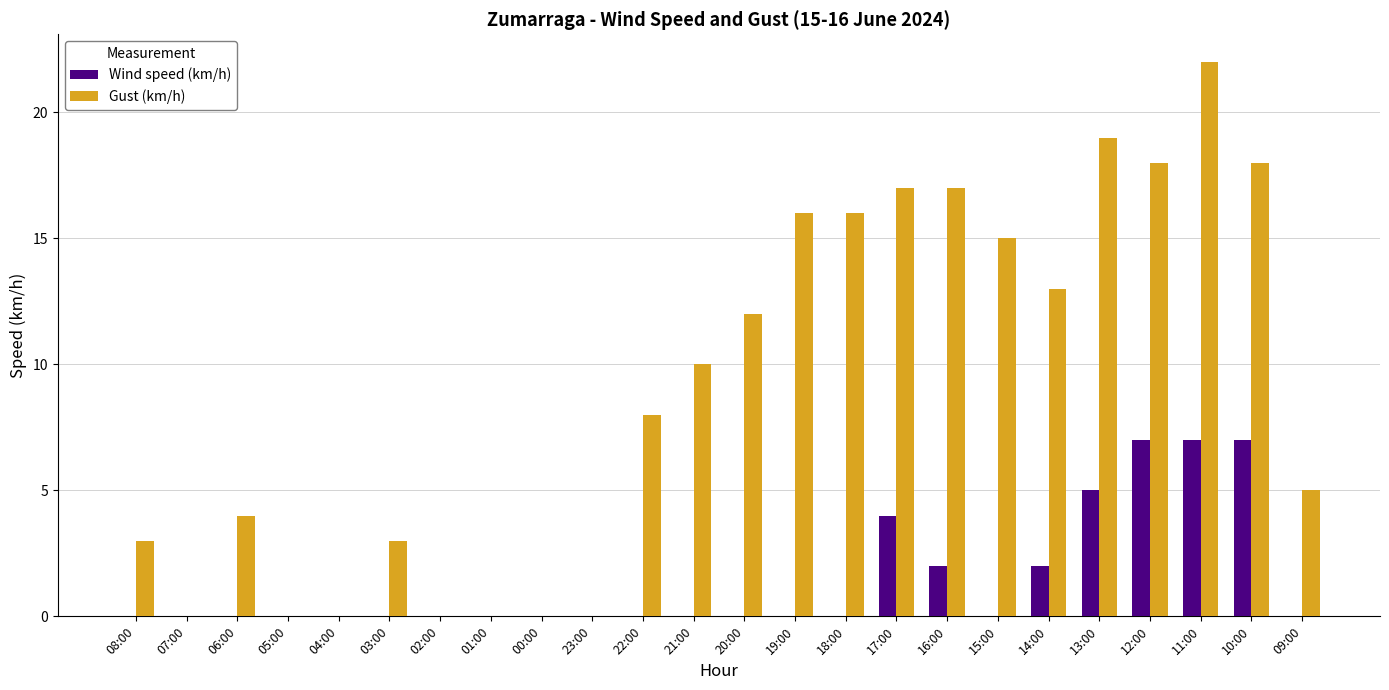

Is it true that Wind speed (km/h) equals -3 at 22:00?

False